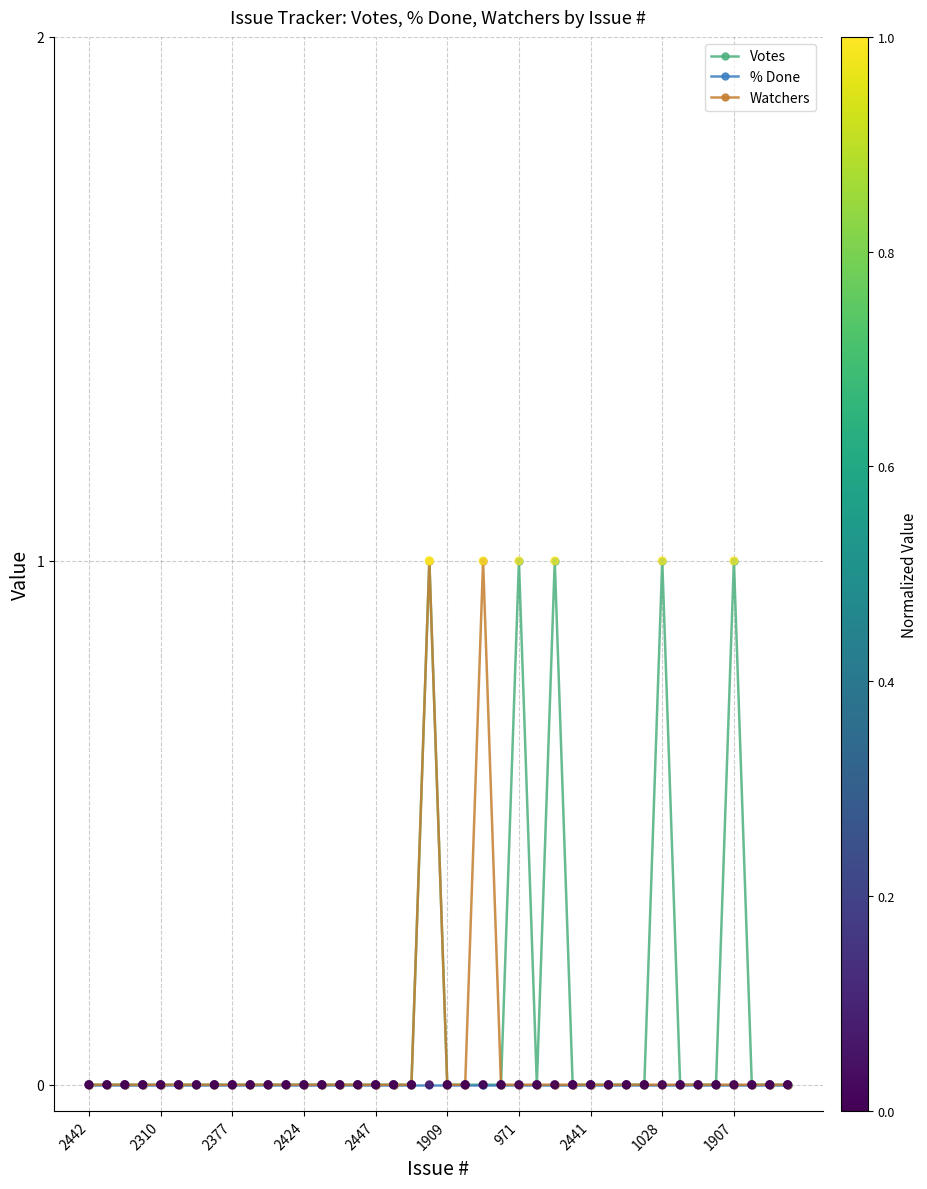

True or false: Watchers has more than 0 interior local peaks.

True